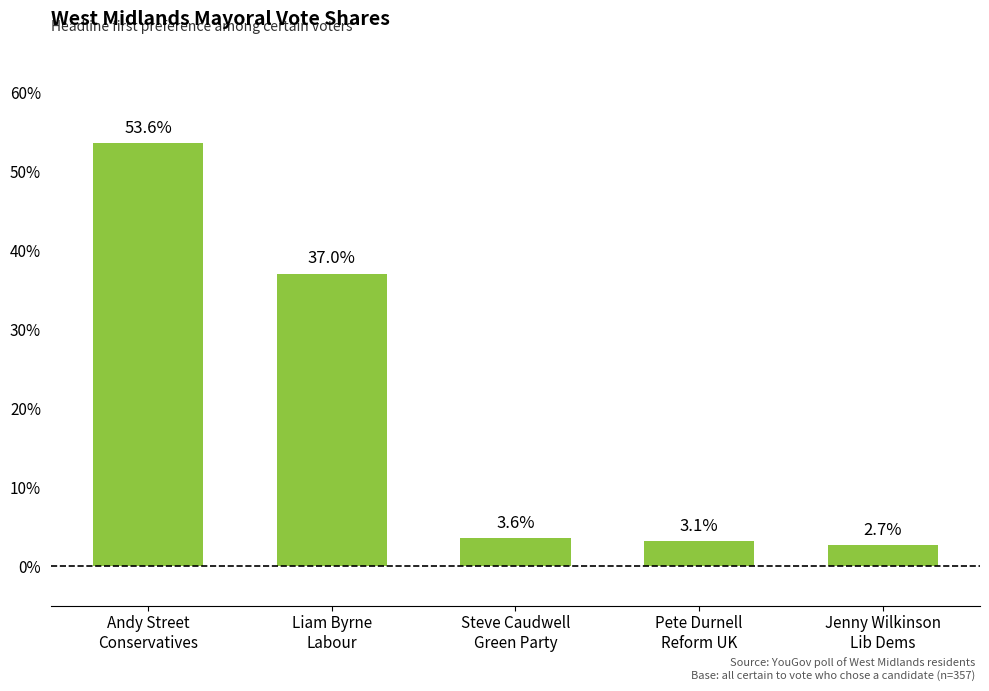

At which label is the value closest to 0?

Jenny Wilkinson
Lib Dems